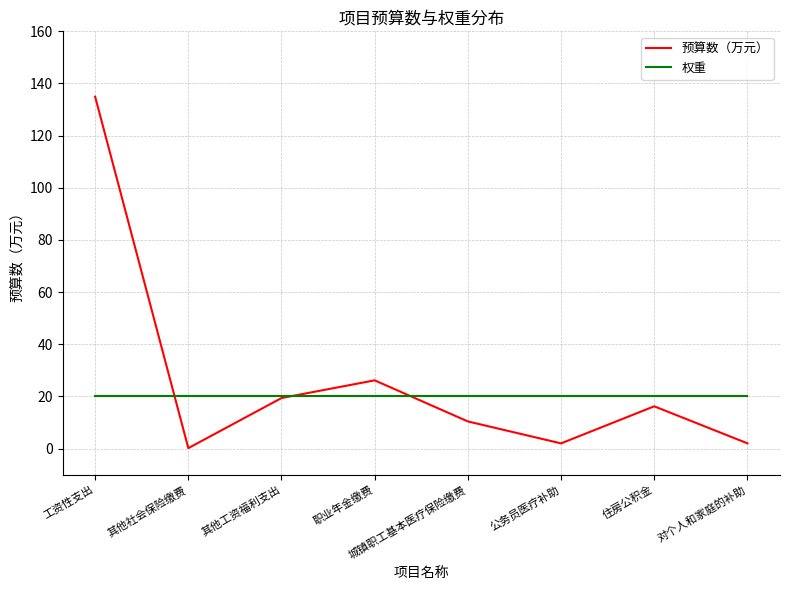

What is the difference between the highest and lowest values at 住房公积金?

3.8